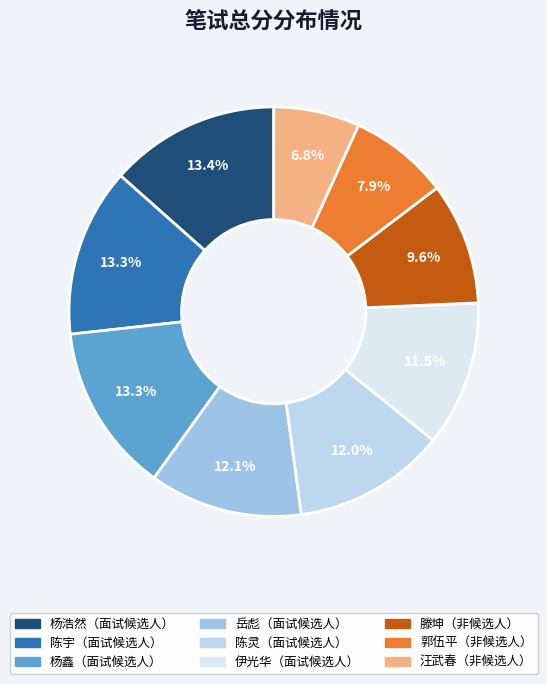

Is there any slice that represents more than half of the pie?

No